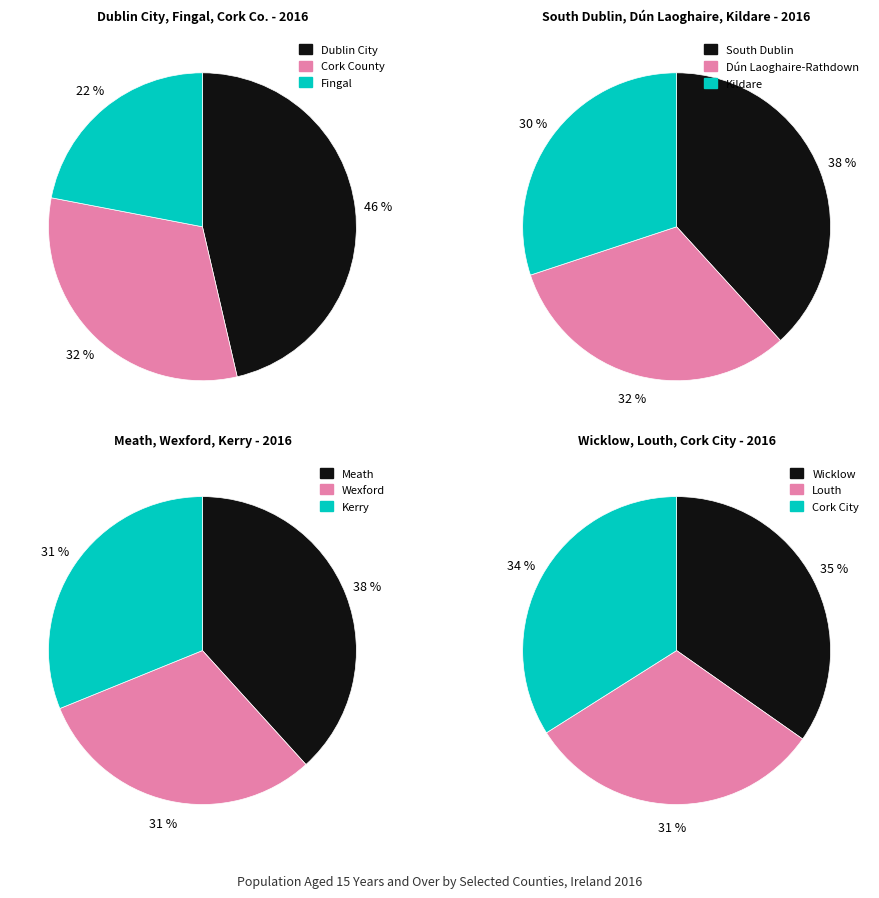

Count the number of slices in the pie.

12